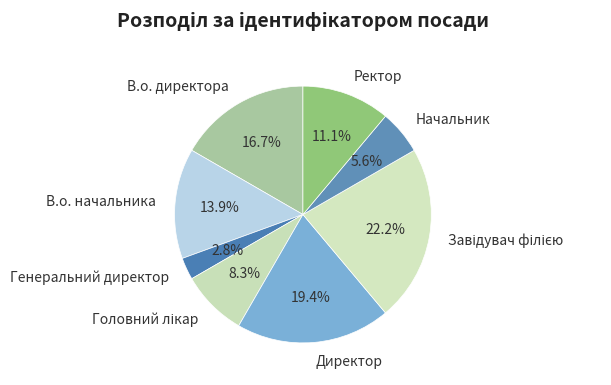

Between В.о. начальника and Ректор, which is larger?

В.о. начальника